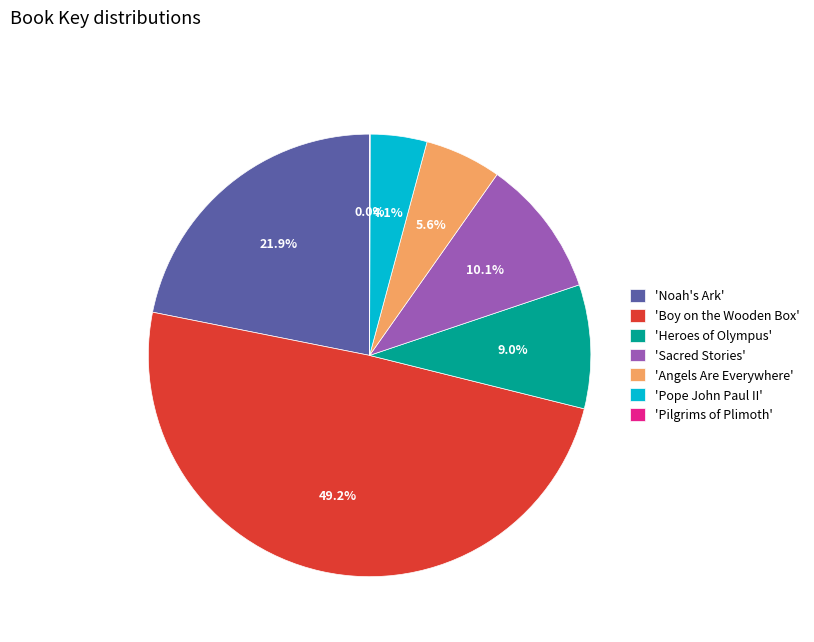

Is there a majority slice in this chart?

No